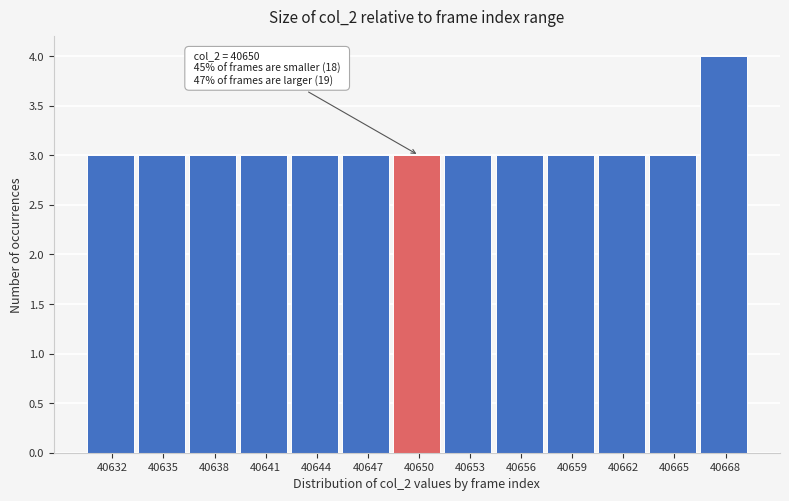

Reading right to left, what are all the values shown in this chart?

4	3	3	3	3	3	3	3	3	3	3	3	3